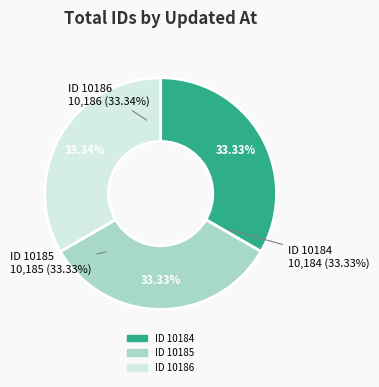

What is the change in value from 2009-09-14 19:34:47 UTC (id 10185) to 2013-06-26 16:25:33 UTC (id 10186)?

+1